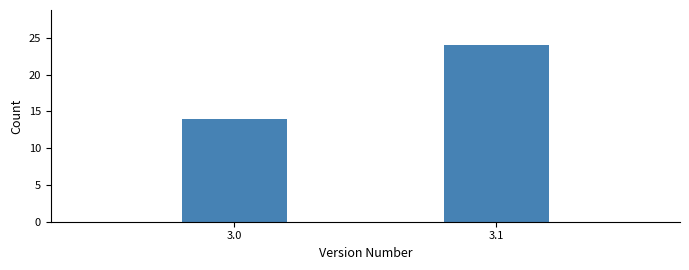

Reading left to right, transcribe all the data shown in this chart.

3.0=14	3.1=24